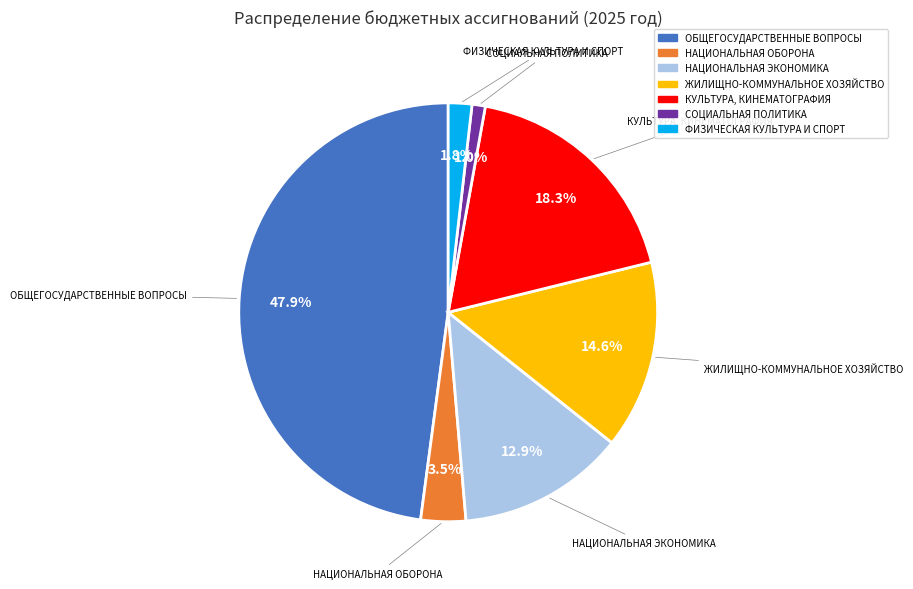

Does any single category account for the majority?

No